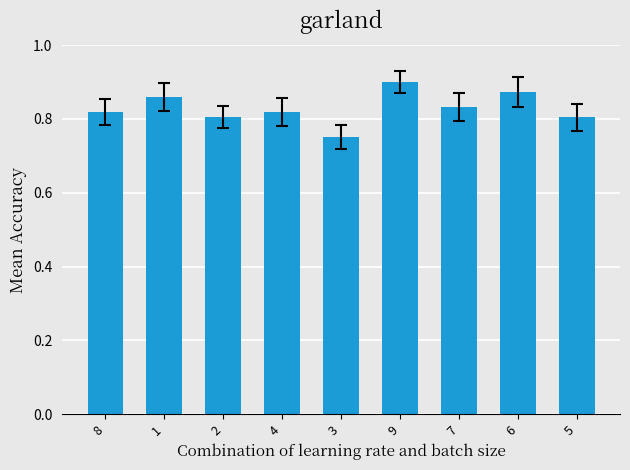

What is the label of the 9th bar from the right?

8